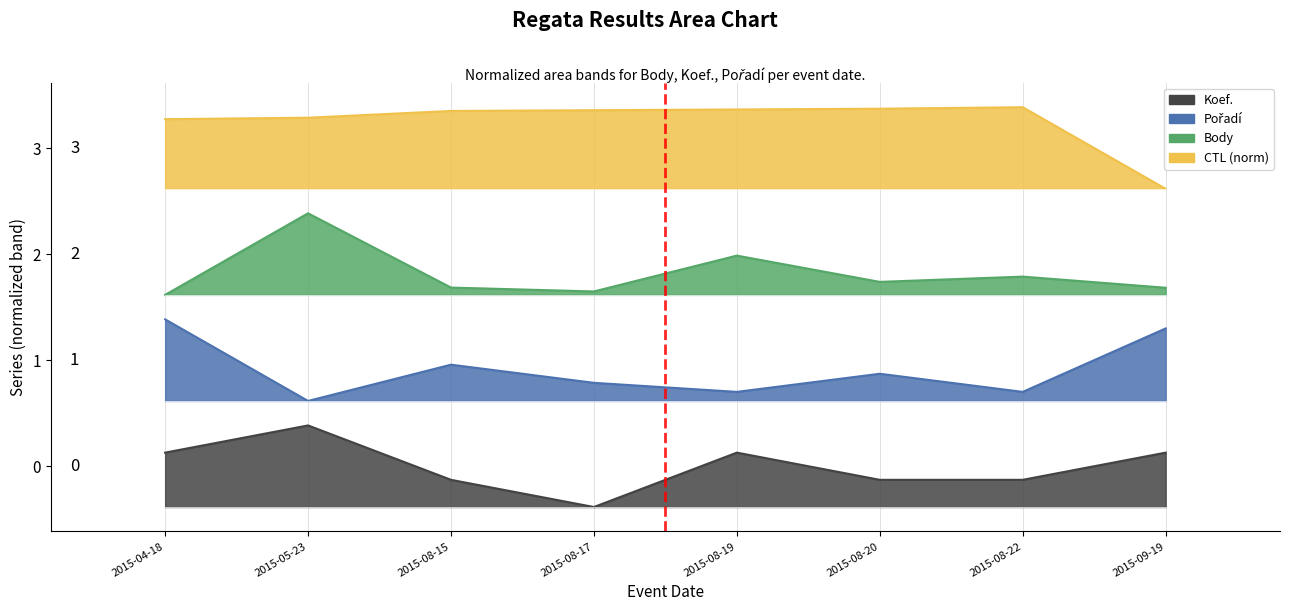

What is the label of the 5th point from the right?

2015-08-17